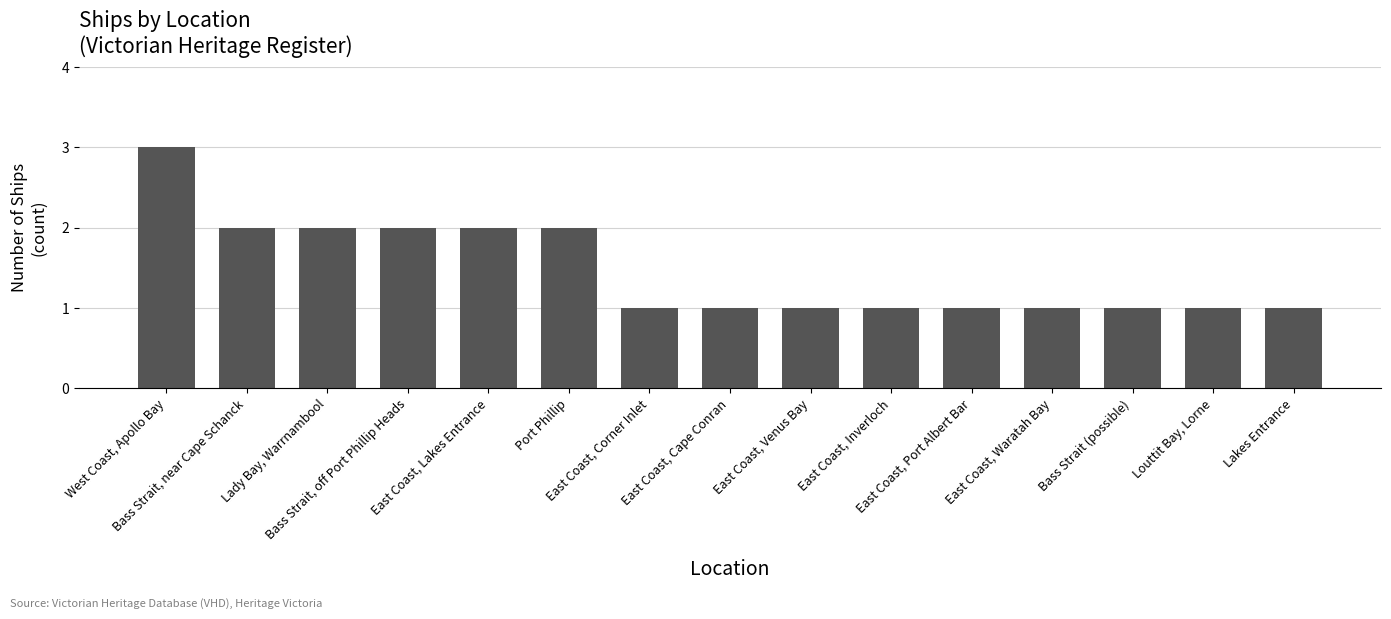

What is the greatest value displayed?

3